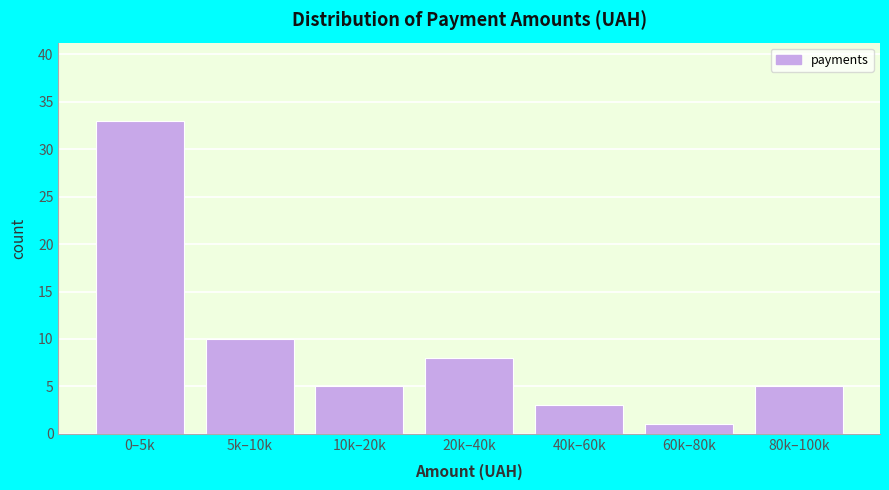

Reading left to right, list all the values displayed in this chart.

0–5k=33	5k–10k=10	10k–20k=5	20k–40k=8	40k–60k=3	60k–80k=1	80k–100k=5